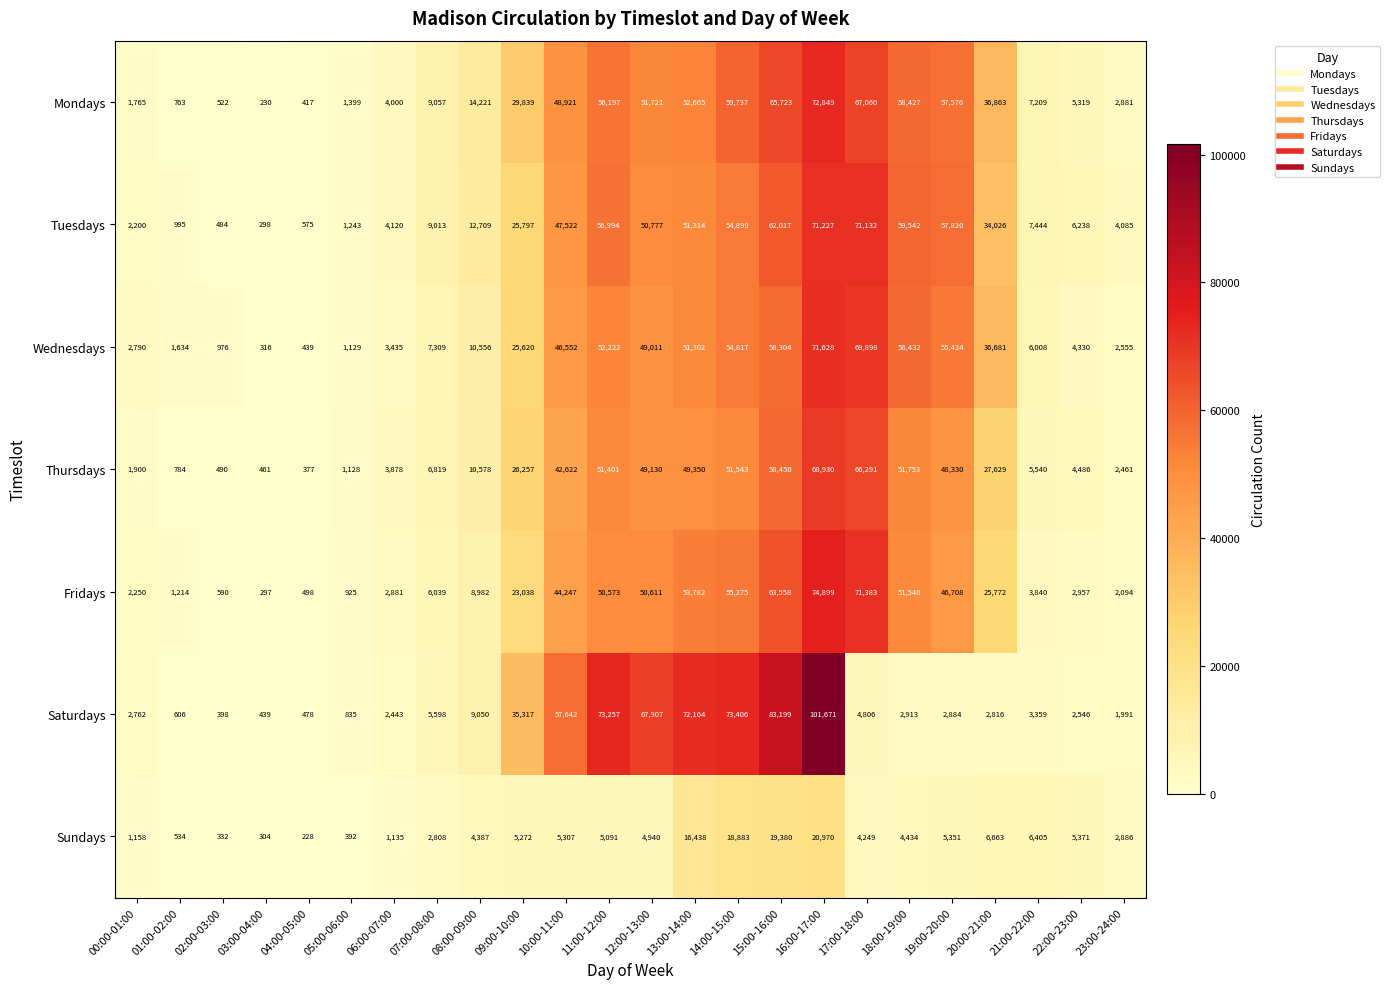

What is the difference between the maximum and minimum values in the Thursdays series?

68553